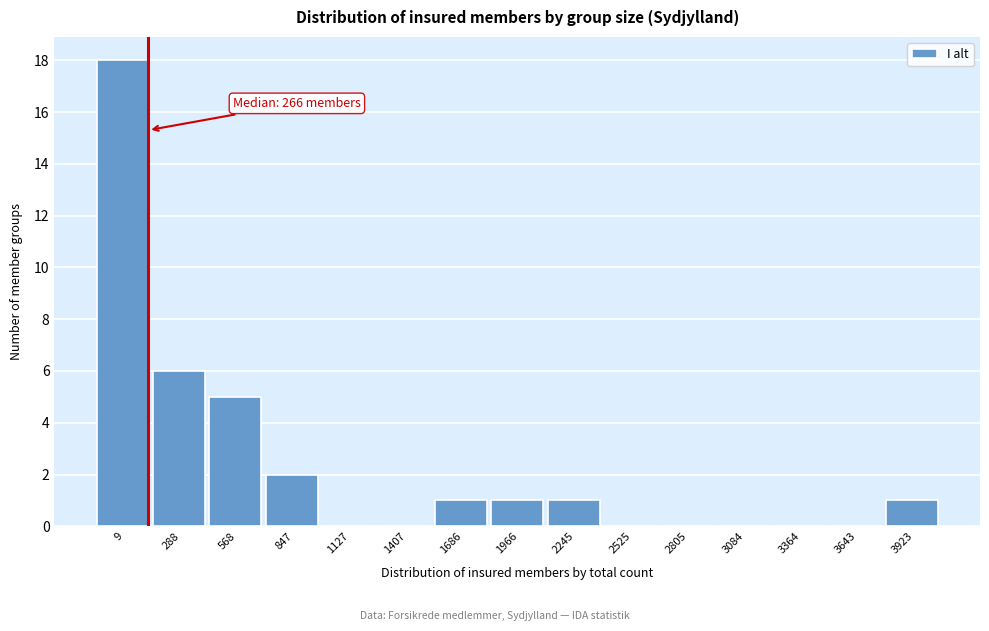

Reading left to right, extract all data points from this chart.

9=18	288=6	568=5	847=2	1127=0	1407=0	1686=1	1966=1	2245=1	2525=0	2805=0	3084=0	3364=0	3643=0	3923=1